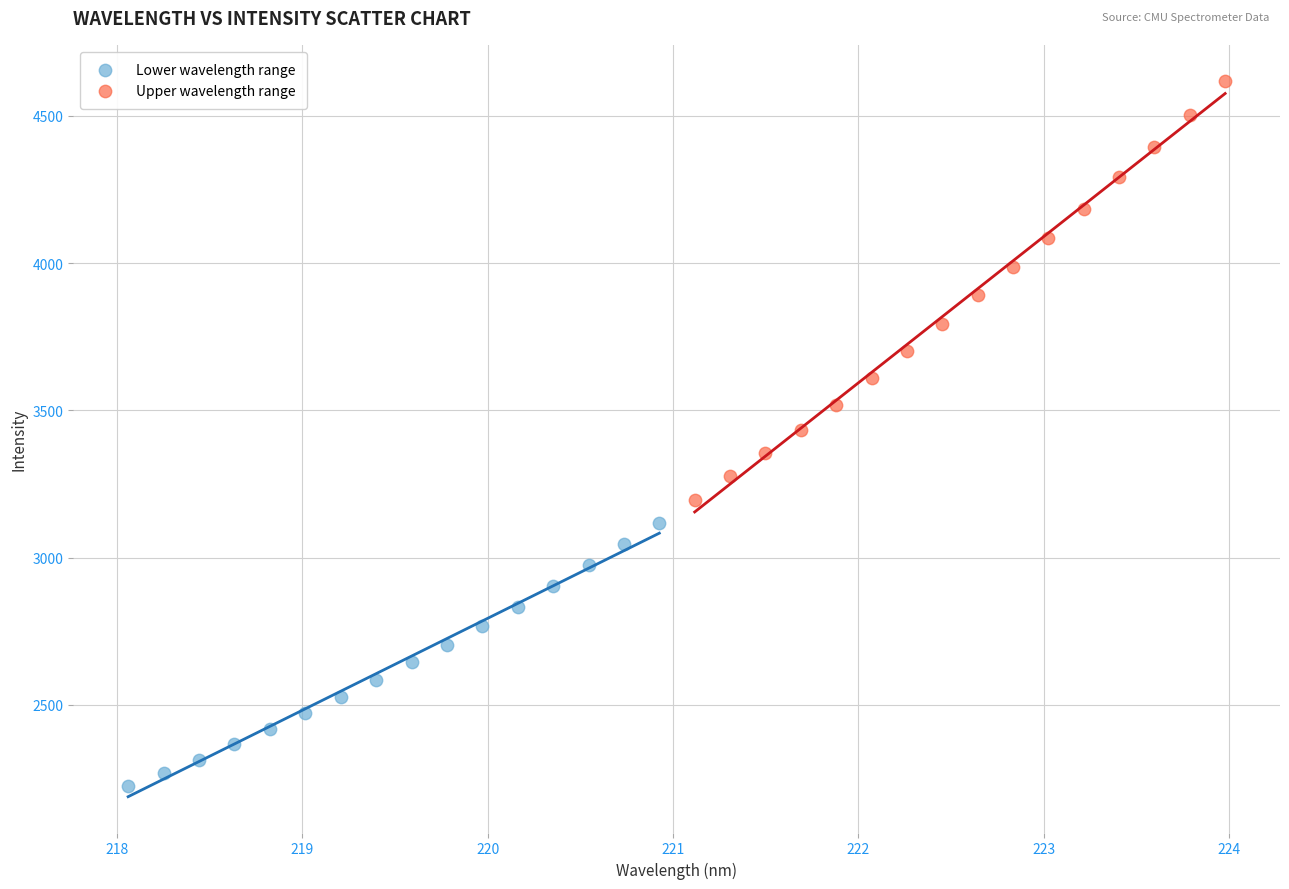

Which series contains the lowest Y value?

Lower wavelength range